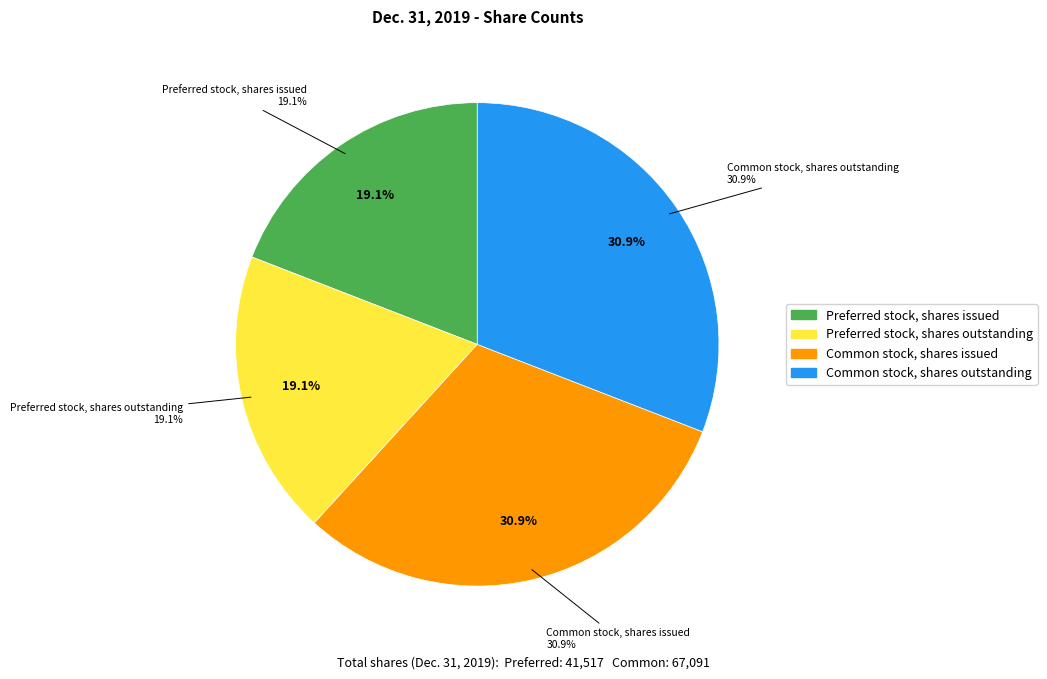

Approximately how many times larger is the value at Preferred stock, shares outstanding compared to Common stock, shares issued?

0.6